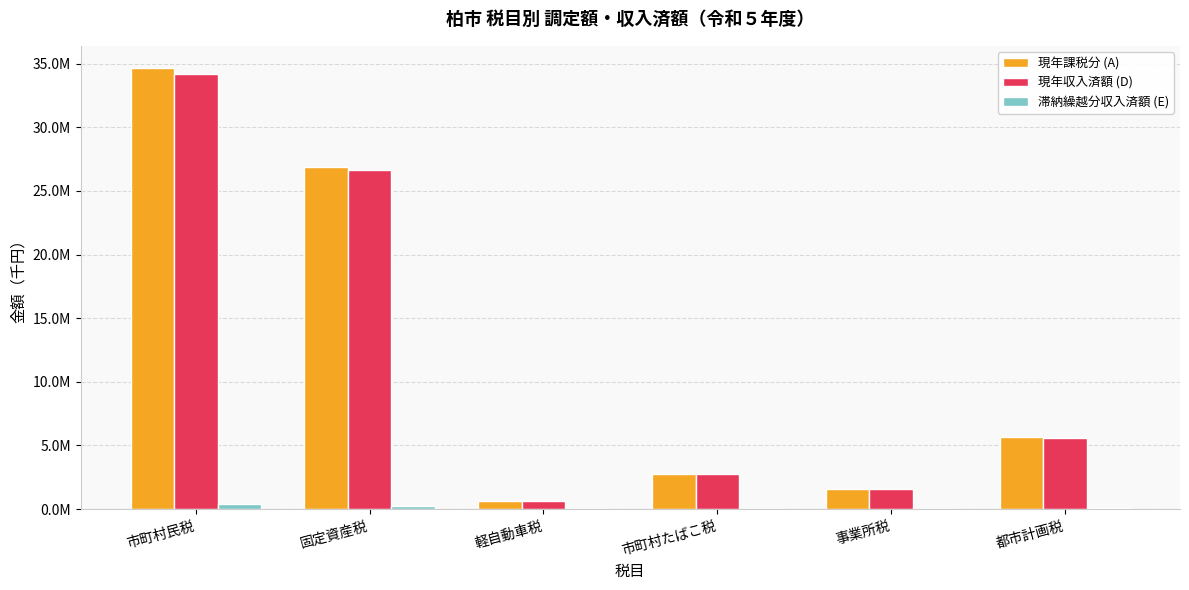

What is the average value of the 現年収入済額 (D) series?

11905356